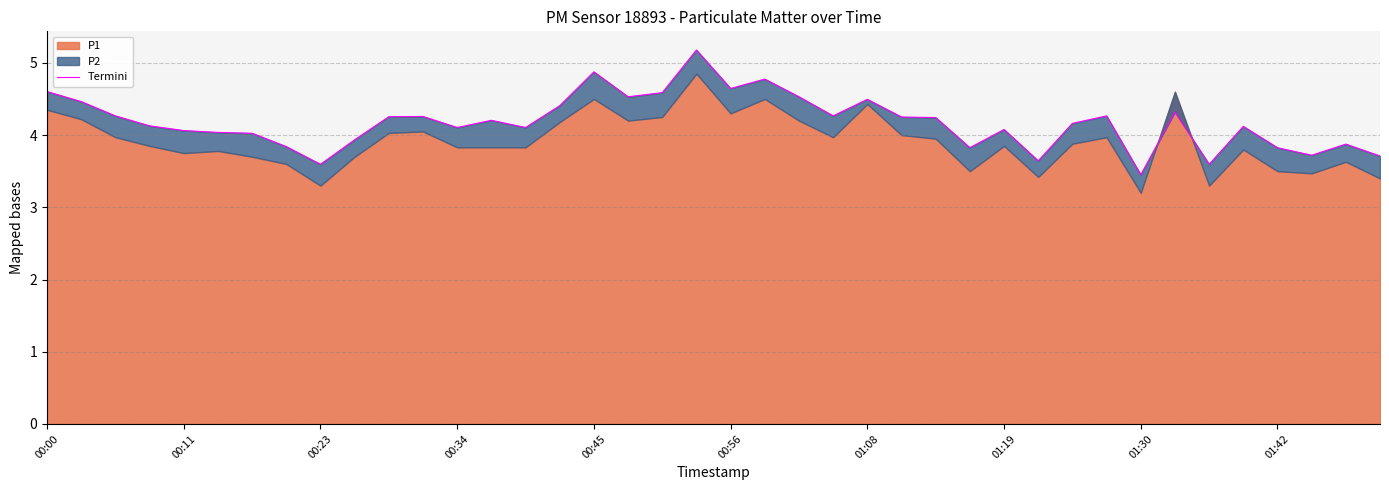

Is it true that the value at 00:11 is 7.4?

False